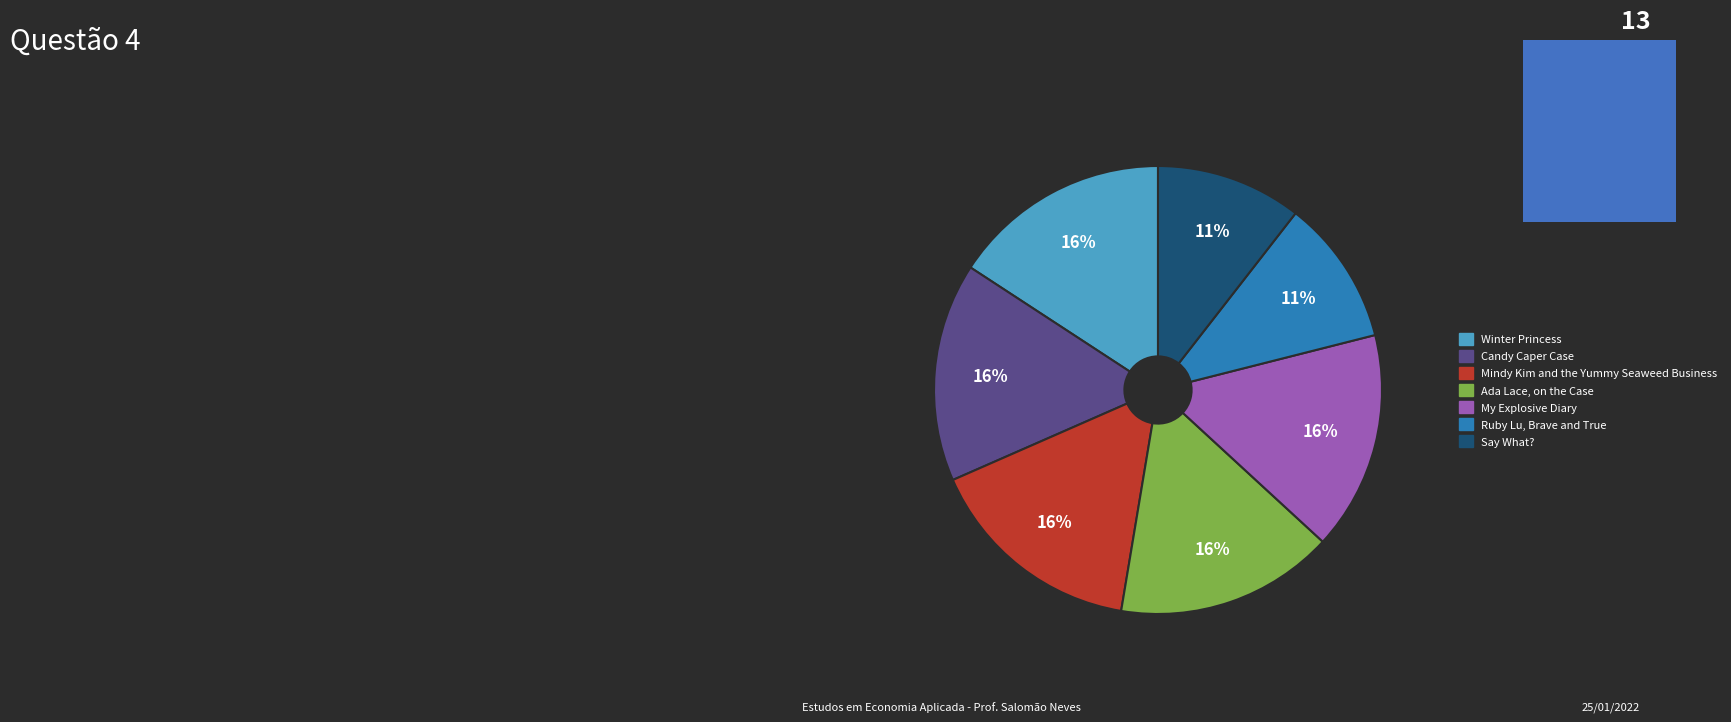

Do Ruby Lu, Brave and True and Mindy Kim and the Yummy Seaweed Business together represent more than half of the pie?

No